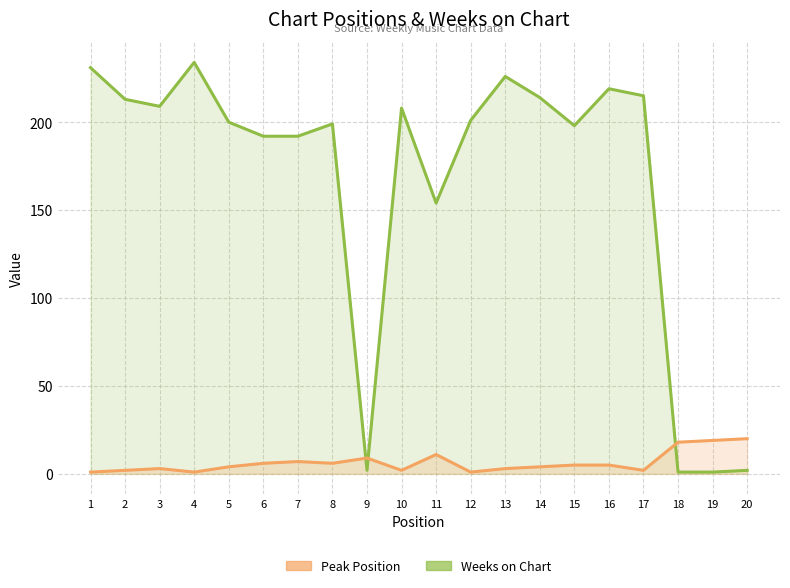

After their last crossing, which series has the higher values: Weeks on Chart or Peak Position?

Peak Position